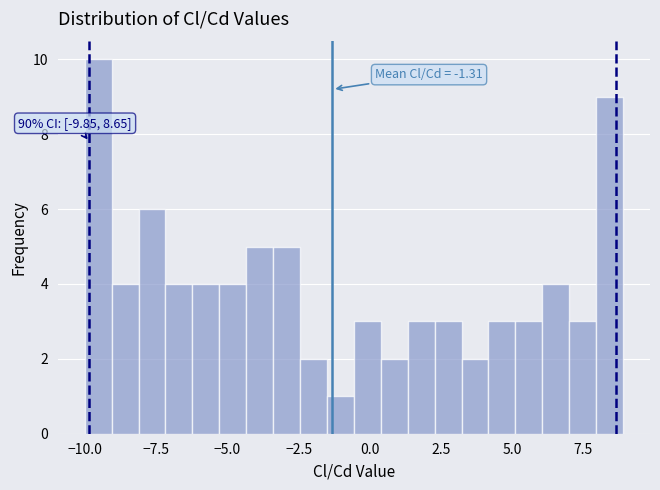

Read against the x-axis, roughly where is the centre of the tallest bar?

-9.5